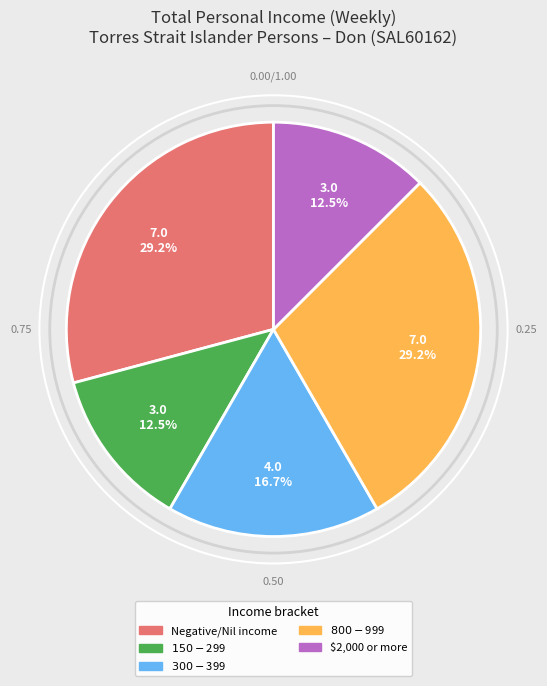

To the nearest percent, what is the average slice percentage?

20%